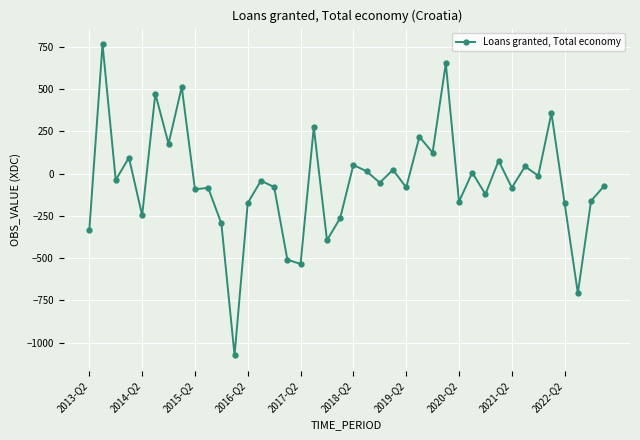

What is the difference between the maximum and second lowest values?

1473.6